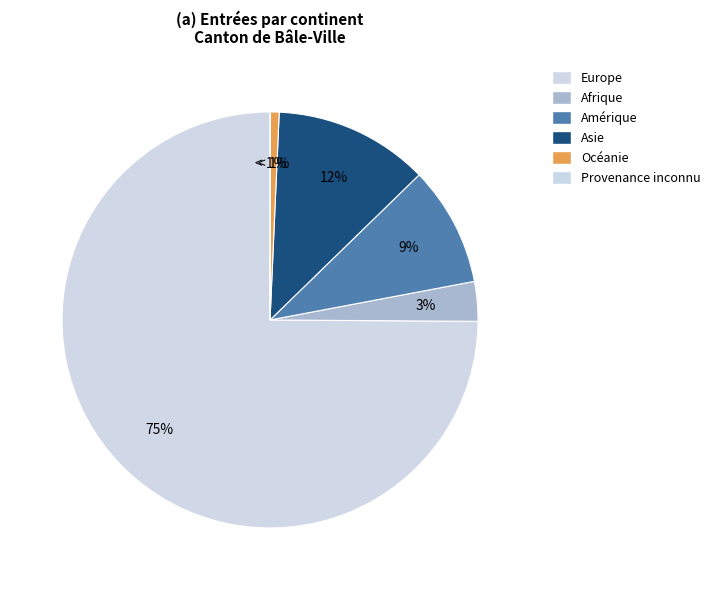

Is Océanie the majority of the pie?

No